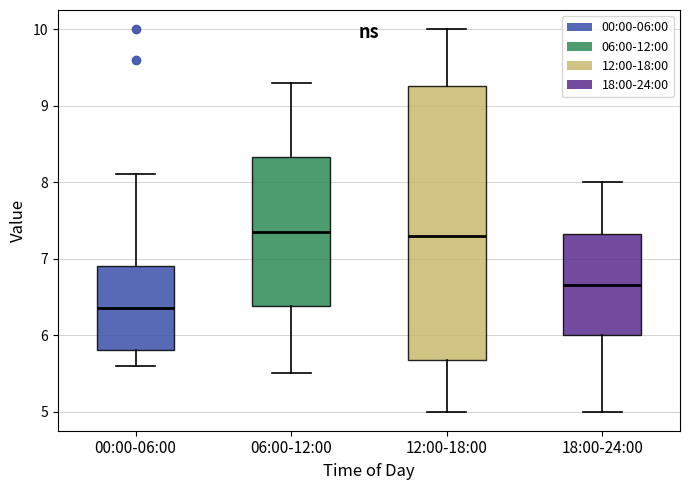

Reading left to right, read every box against the y-axis: the position of its median line, the range the box covers, and the ends of its whiskers. The values are not printed on the chart, so give them approximately, as read against the axis.

00:00-06:00: median 6.4, box 5.8 to 6.9, whiskers 5.6 to 8.1
06:00-12:00: median 7.4, box 6.4 to 8.3, whiskers 5.5 to 9.3
12:00-18:00: median 7.3, box 5.7 to 9.3, whiskers 5.0 to 10.0
18:00-24:00: median 6.7, box 6.0 to 7.3, whiskers 5.0 to 8.0